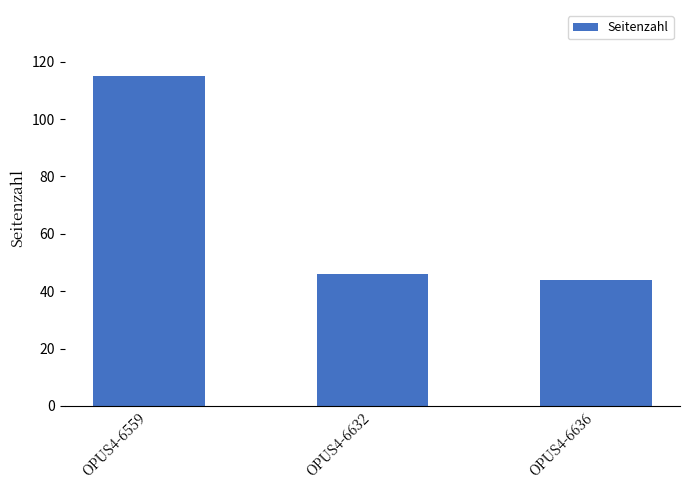

Is it true that the value at OPUS4-6636 is 66?

False